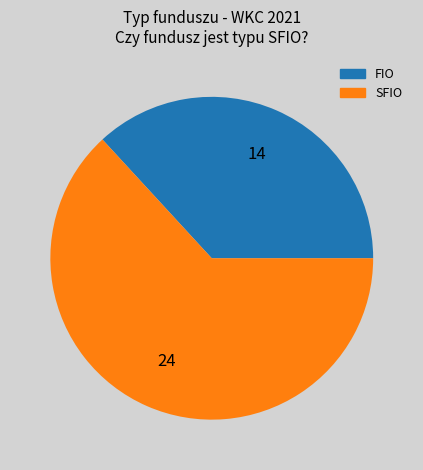

How many slices are in this pie chart?

2